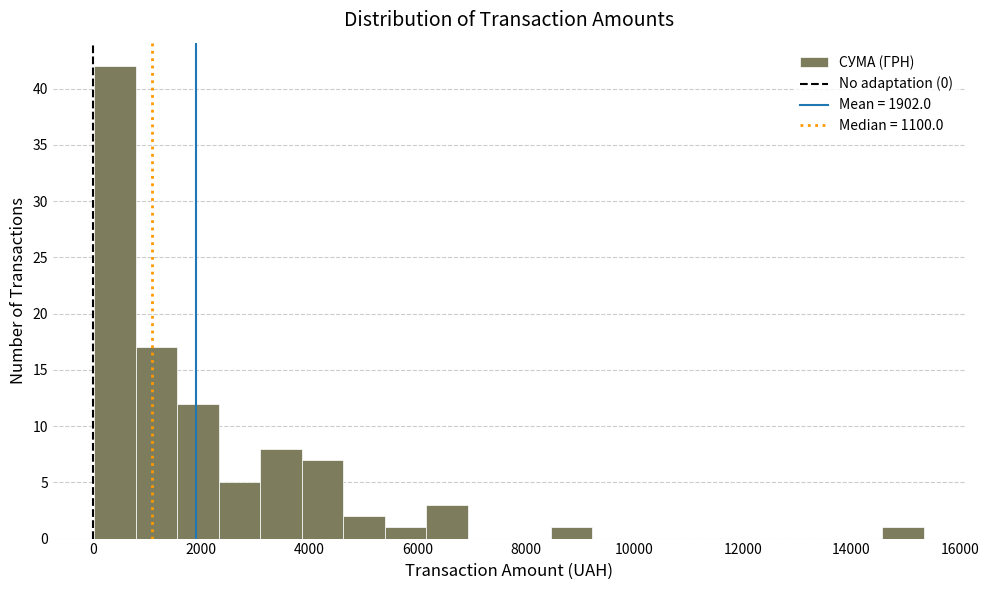

Read against the x-axis, roughly where is the centre of the tallest bar?

400